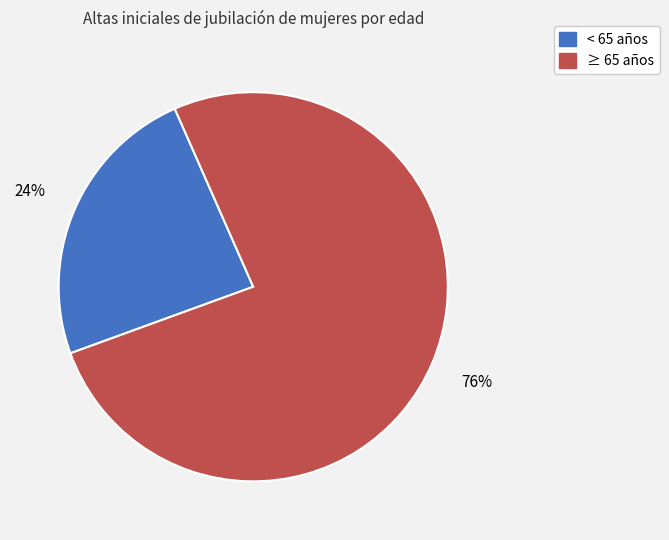

Which category has the smallest portion of the pie?

< 65 años